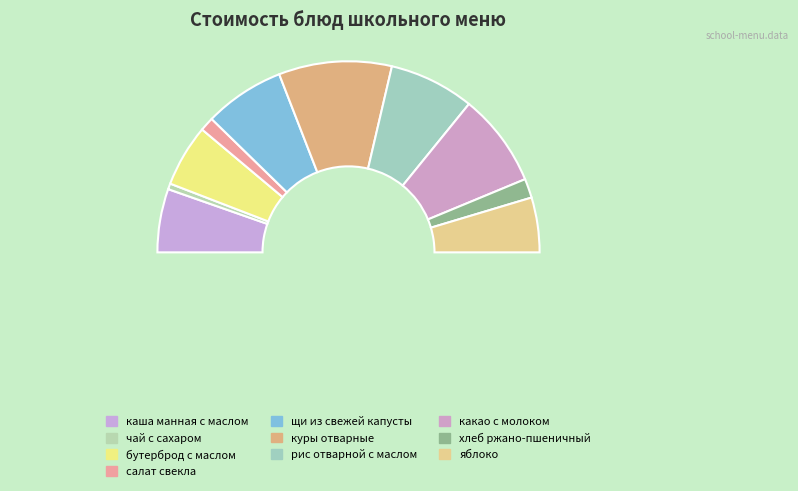

Rank the categories by value from lowest to highest.

чай с сахаром, салат свекла, хлеб ржано-пшеничный, яблоко, бутерброд с маслом, каша манная с маслом, щи из свежей капусты, рис отварной с маслом, какао с молоком, куры отварные